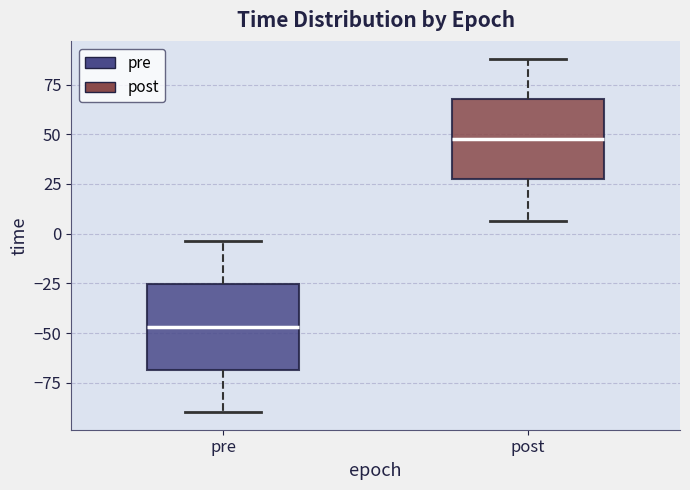

Which box has the highest median line?

post